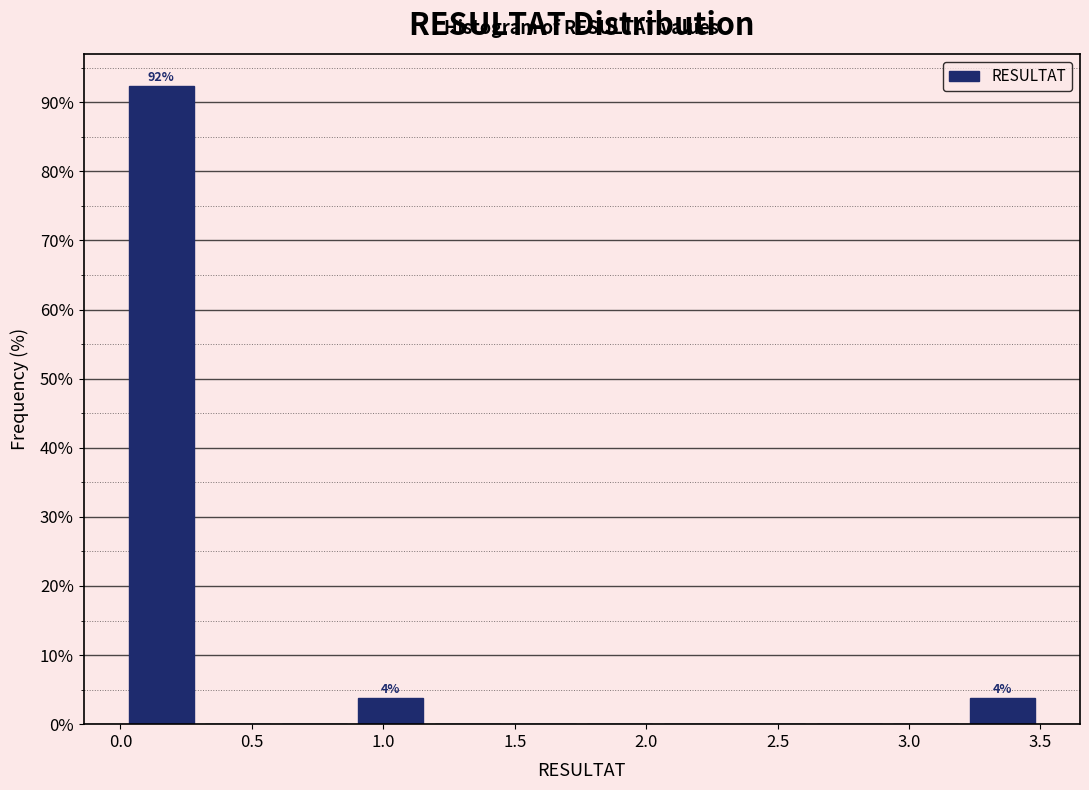

Which range on the x-axis has the tallest bar?

0.00 to 0.30